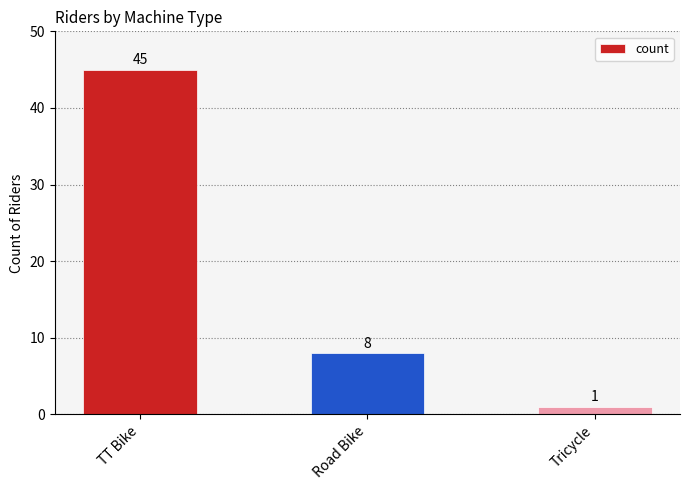

Does the chart contain stacked bars?

No